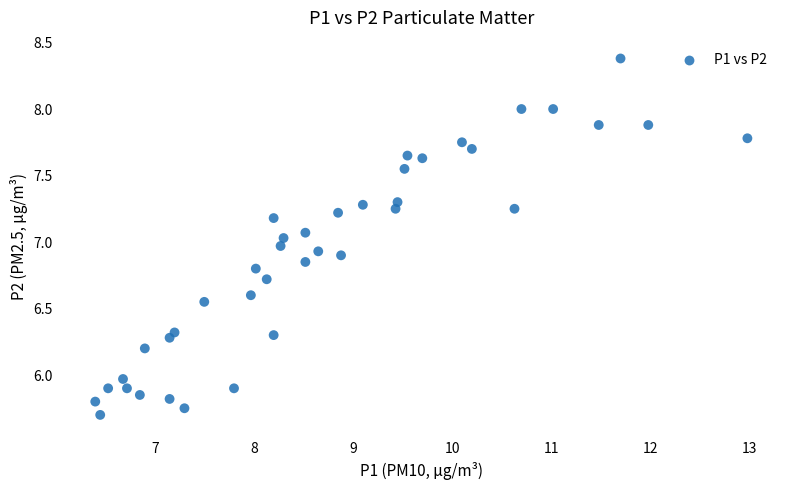

What is the range of X values (max minus min)?

6.6